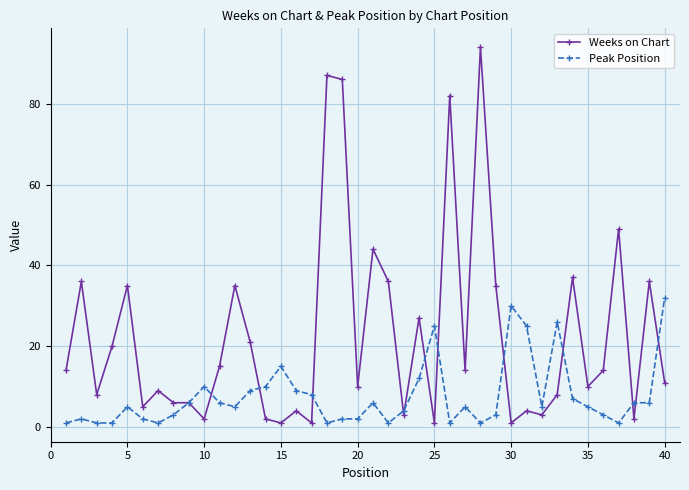

True or false: Peak Position has more than 0 points higher than both neighbors.

True